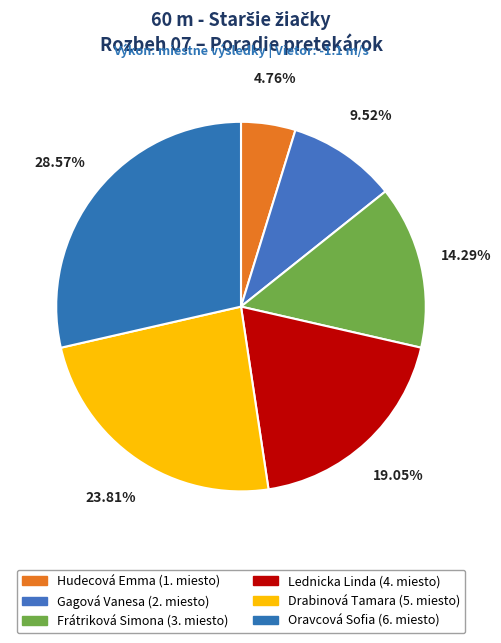

Approximately how many times larger is the value at Gagová Vanesa compared to Lednicka Linda?

0.5